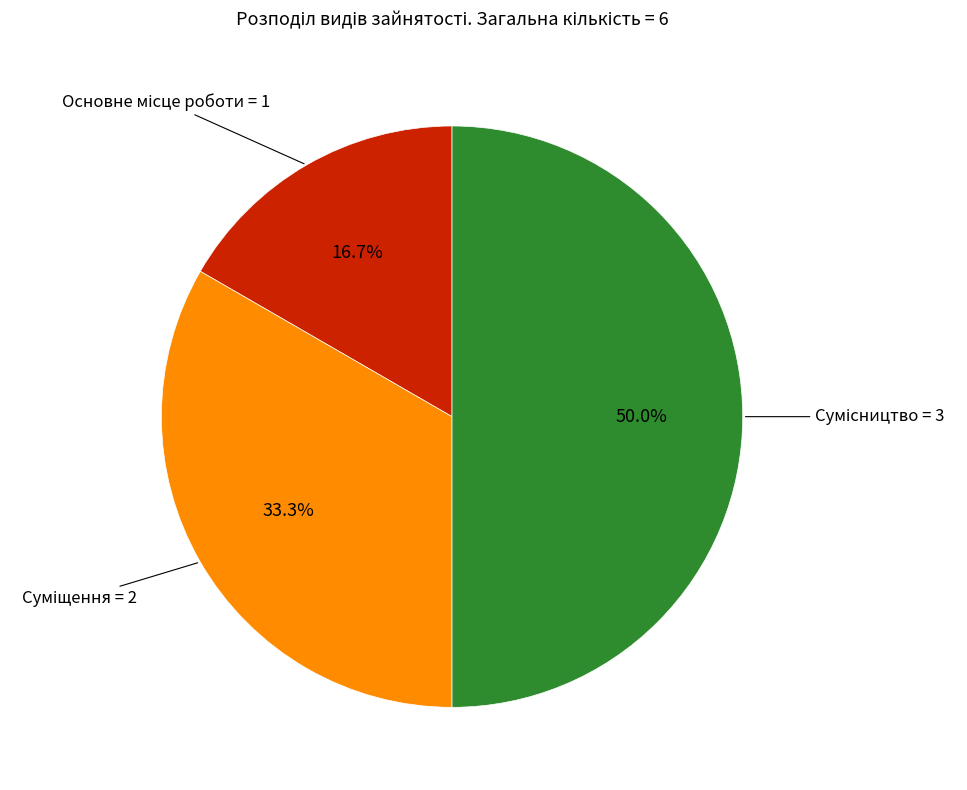

Do Сумісництво and Суміщення together represent more than half of the pie?

Yes